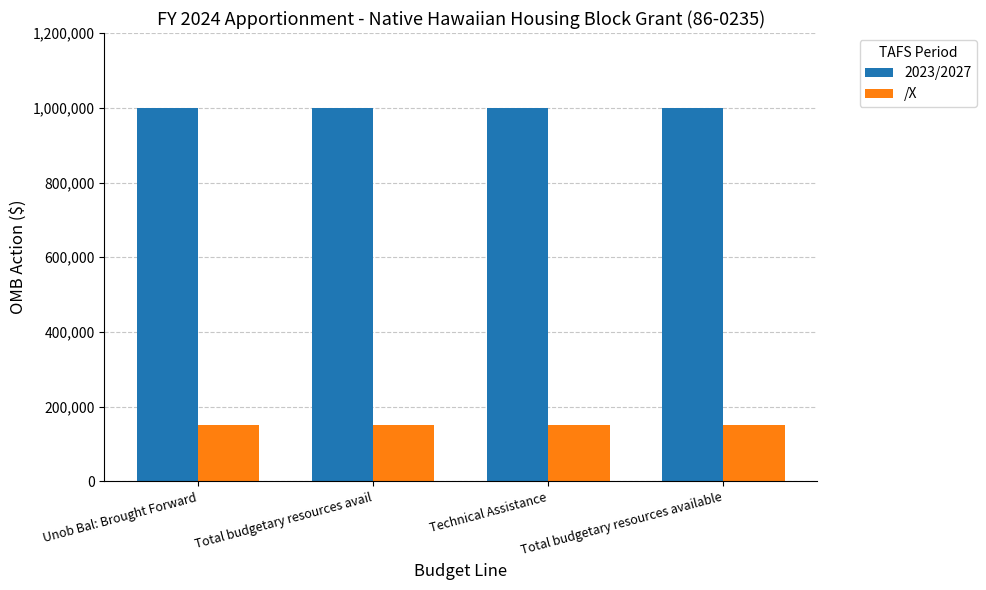

What is the maximum value for 2023/2027?

1000000